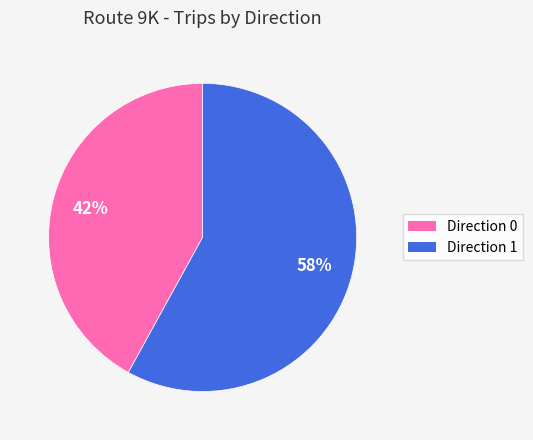

To the nearest percent, what is the average slice percentage?

50%